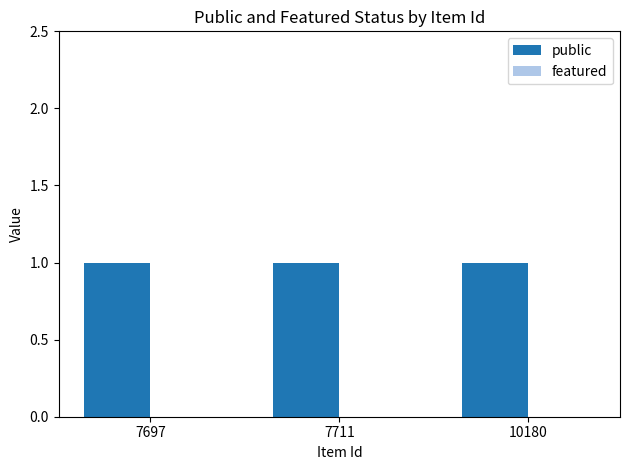

How many groups of bars are there?

3